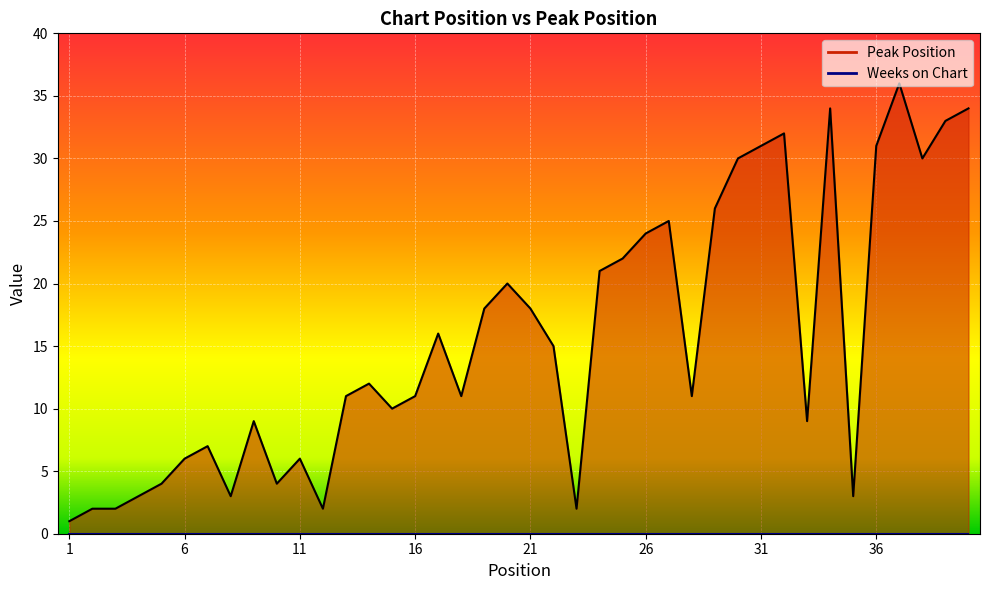

What is the smallest value displayed?

1